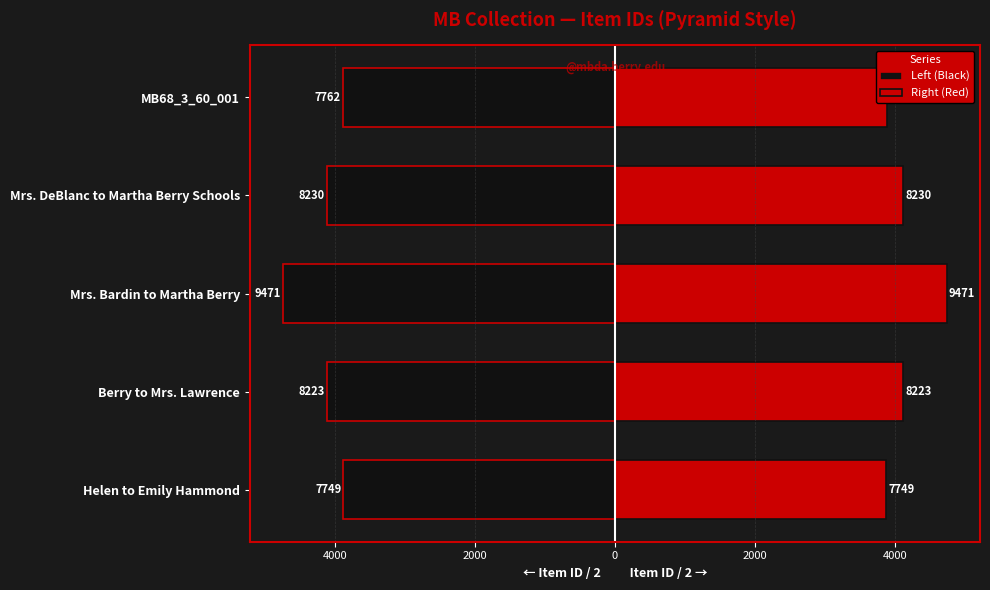

What are all the series names shown in the legend?

Left (Black), Right (Red)